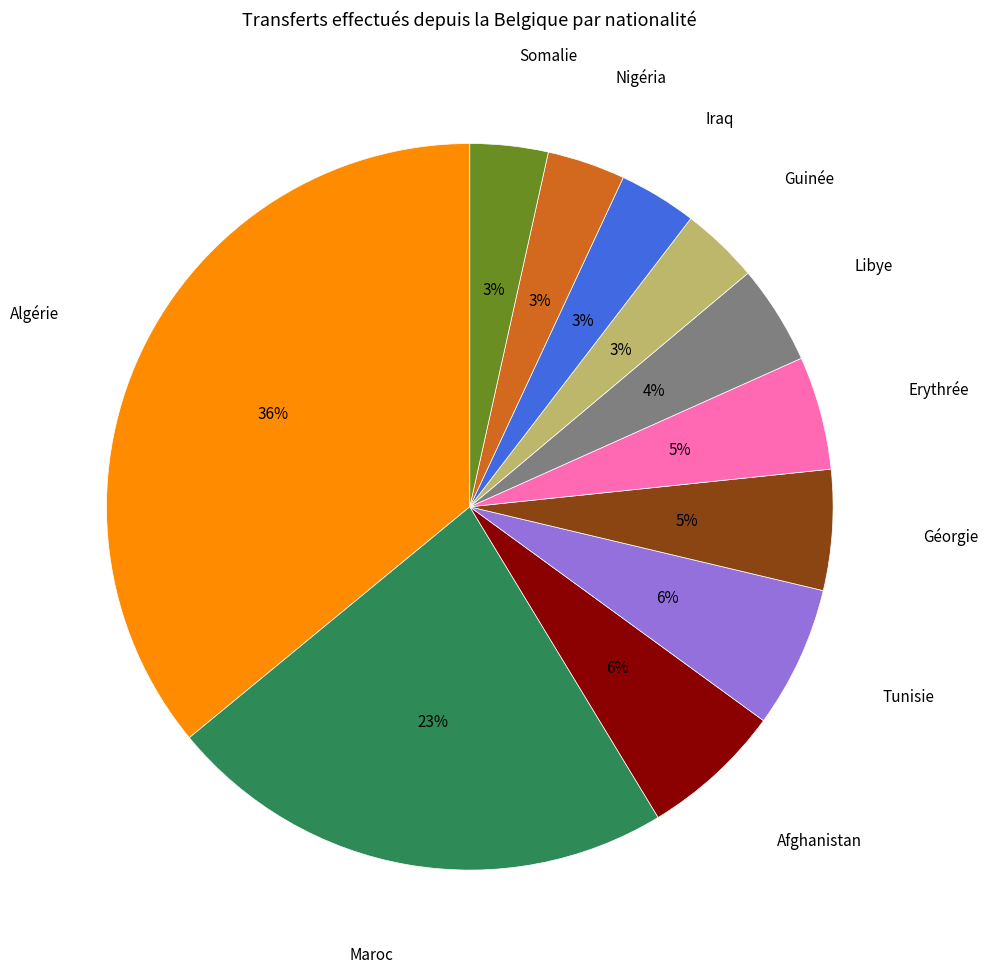

To the nearest percent, what portion does Erythrée represent?

5%